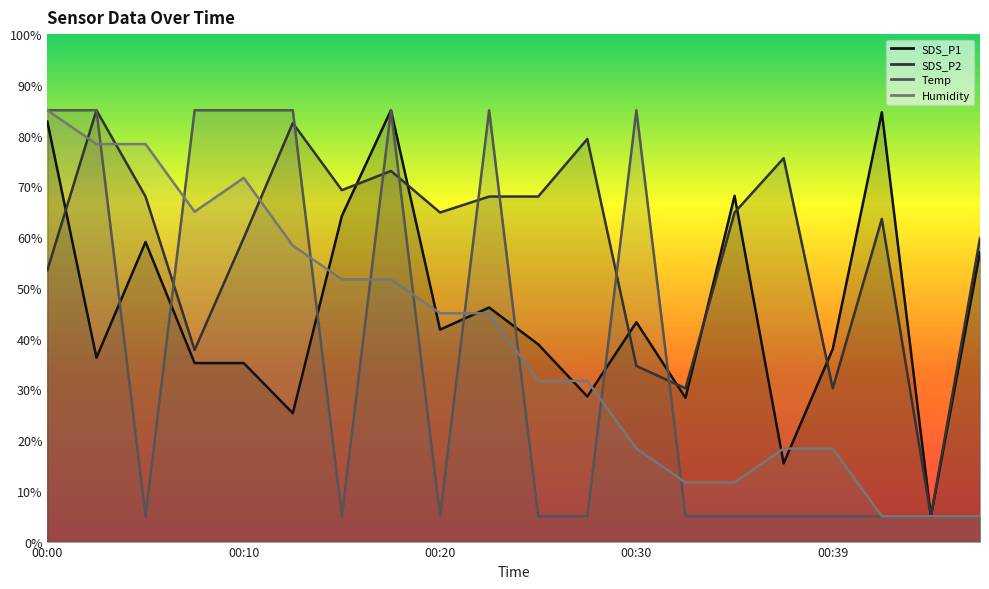

What is the average value of the SDS_P1 series?

45.9